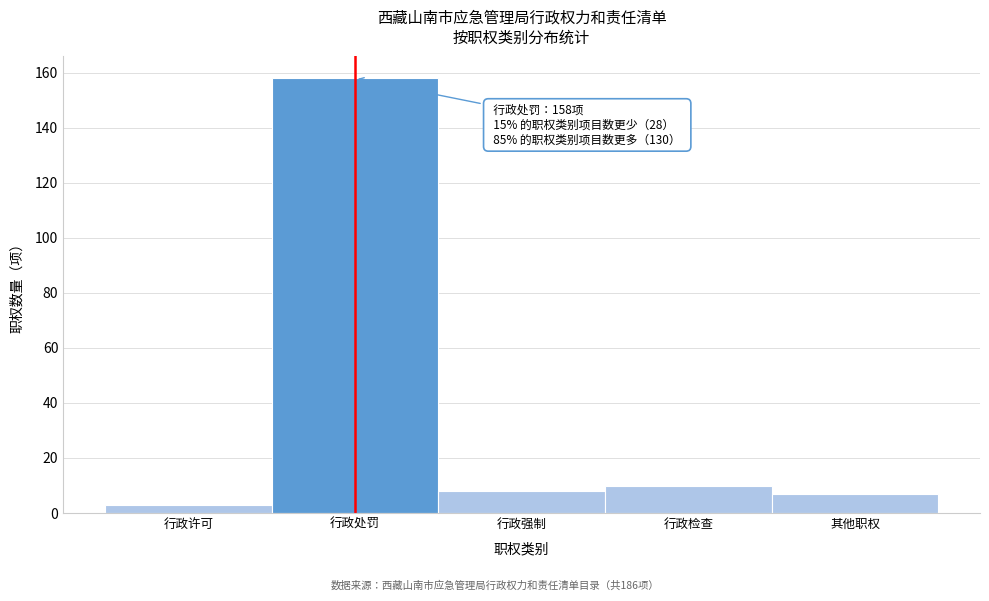

Reading left to right, extract all data points from this chart.

3	158	8	10	7